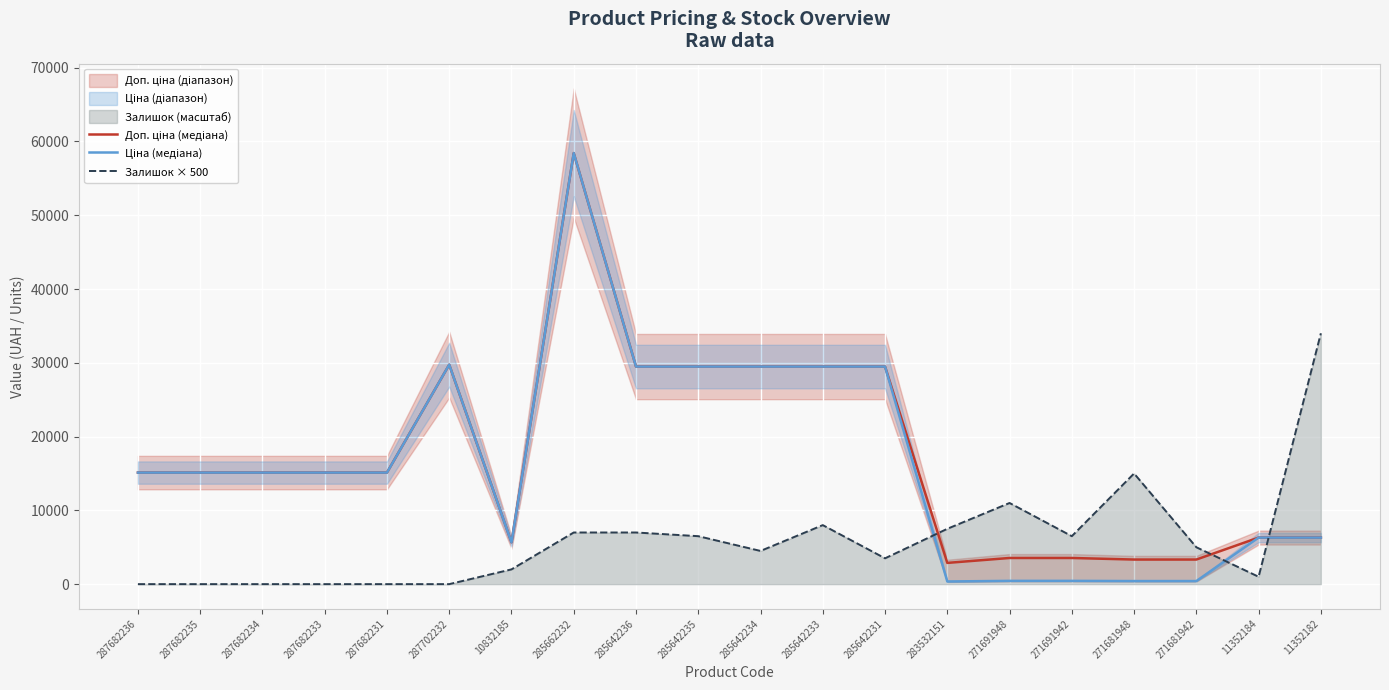

Reading left to right, extract all data points from this chart.

Доп. ціна (медіана): 15120.0	15120.0	15120.0	15120.0	15120.0	29747.2	5673.8	58426.5	29491.5	29491.5	29491.5	29491.5	29491.5	2878.8	3545.0	3545.0	3332.5	3332.5	6308.8	6308.8
Ціна (медіана): 15120.0	15120.0	15120.0	15120.0	15120.0	29747.2	5673.8	58426.5	29491.5	29491.5	29491.5	29491.5	29491.5	359.9	443.1	443.1	416.6	416.6	6308.8	6308.8
Залишок × 500: 0.0	0.0	0.0	0.0	0.0	0.0	2000.0	7000.0	7000.0	6500.0	4500.0	8000.0	3500.0	7500.0	11000.0	6500.0	15000.0	5000.0	1000.0	34000.0